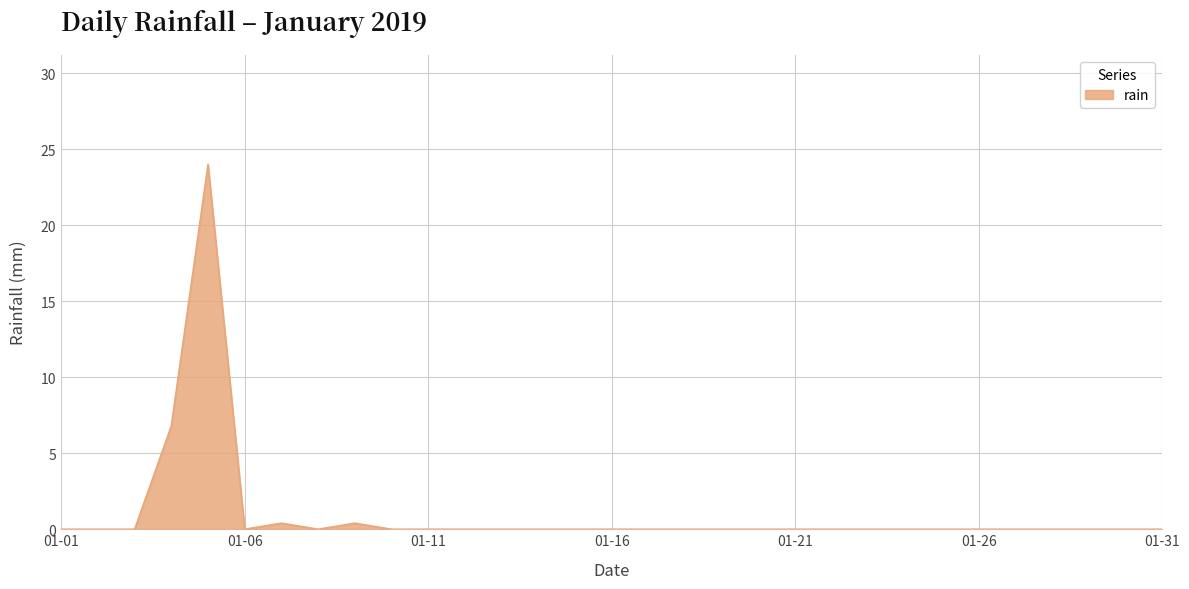

What is the maximum value shown in the chart?

24.0